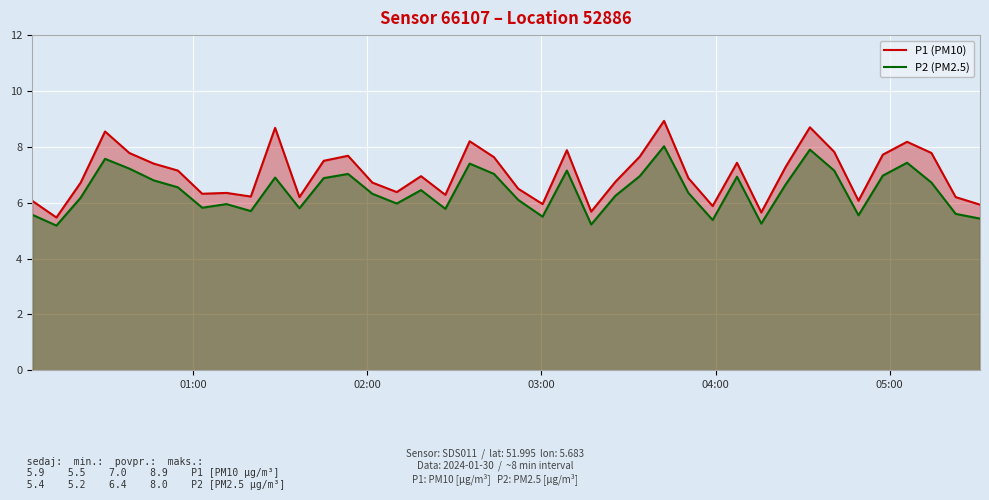

Which series has the largest total across all categories?

P1 (PM10)